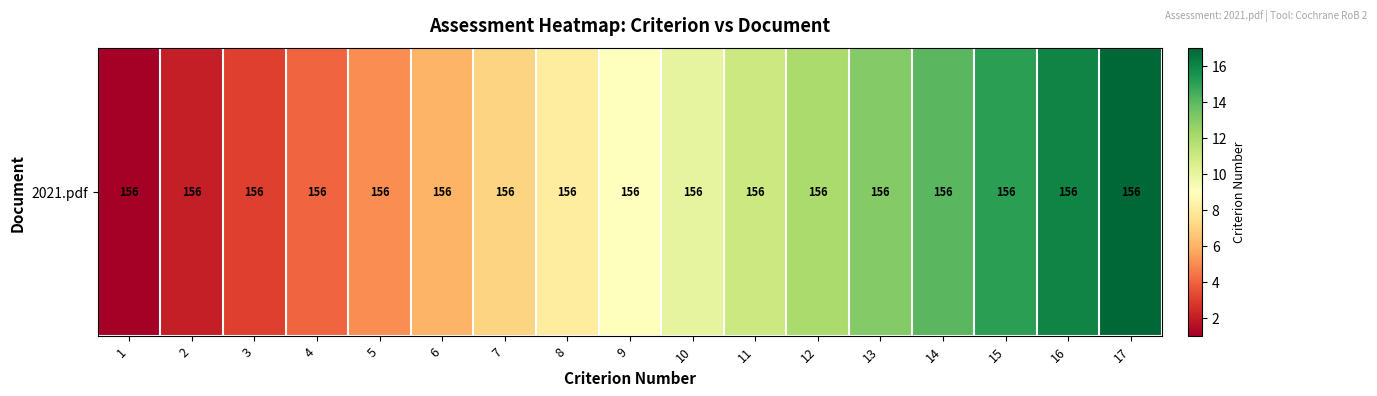

True or false: the data shows 4 at 4.

True